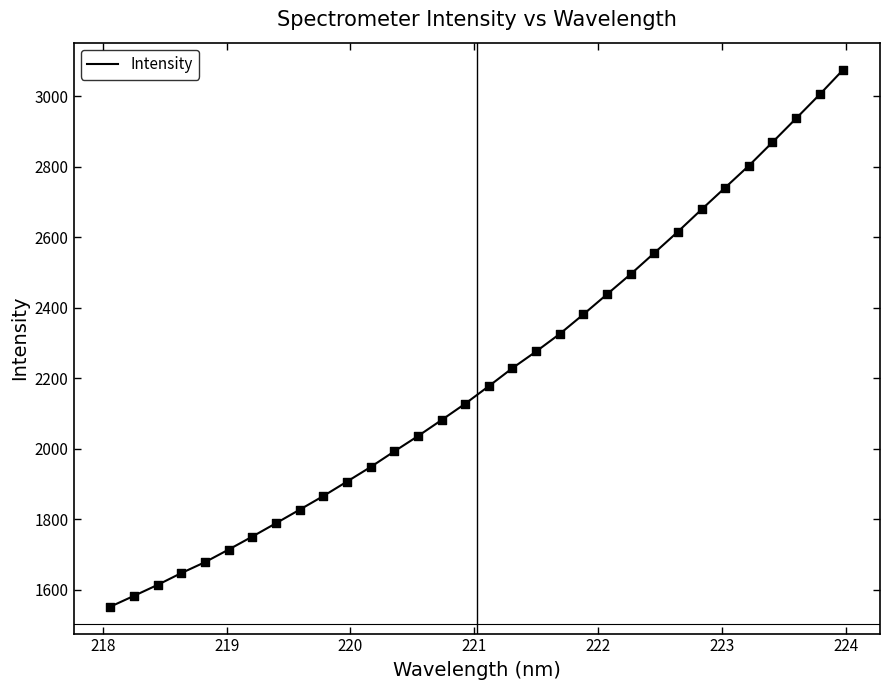

What is the smallest value displayed?

1551.1